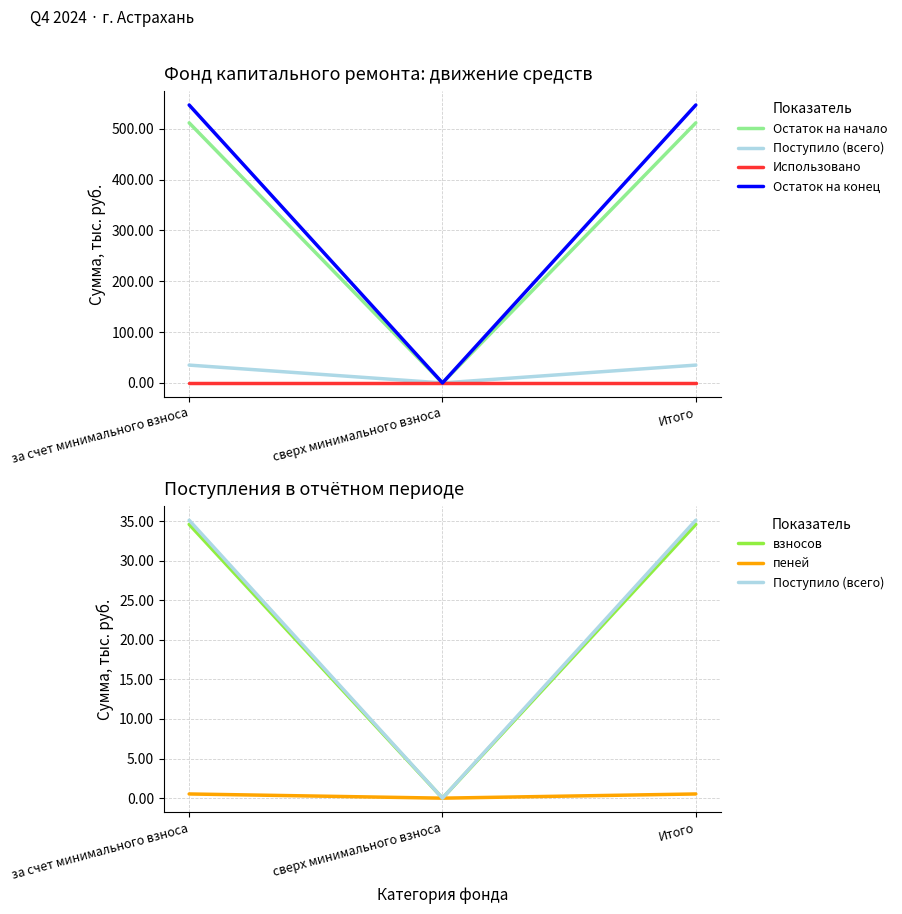

Count the number of categories in the chart.

3